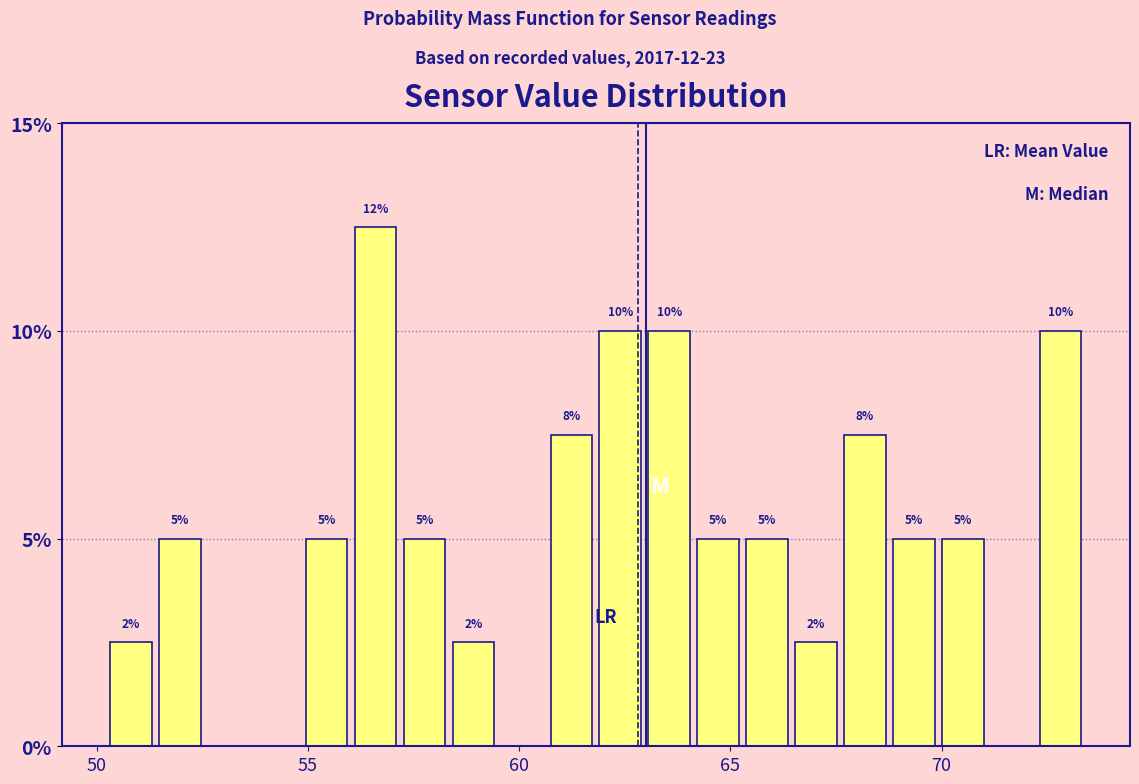

Around what value on the x-axis is the tallest bar? Give the approximate position of its centre, as read against the axis.

56.5